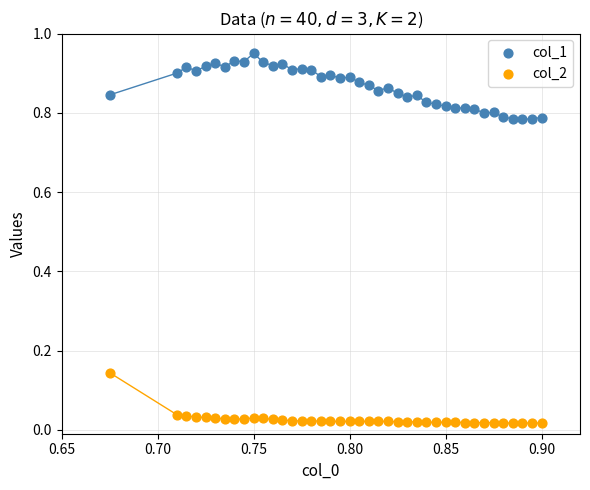

Which series contains the highest Y value?

col_1